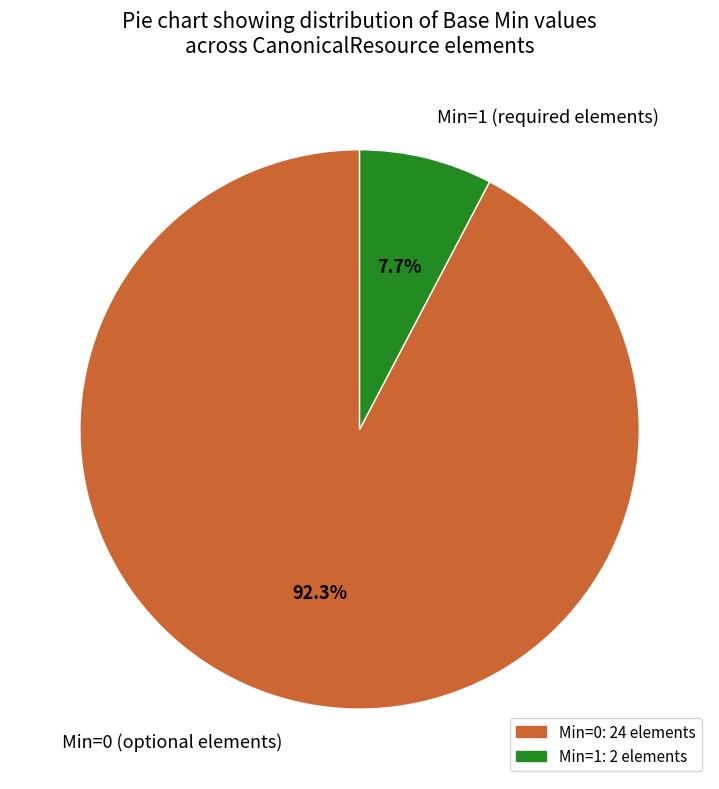

How many slices are in this pie chart?

2